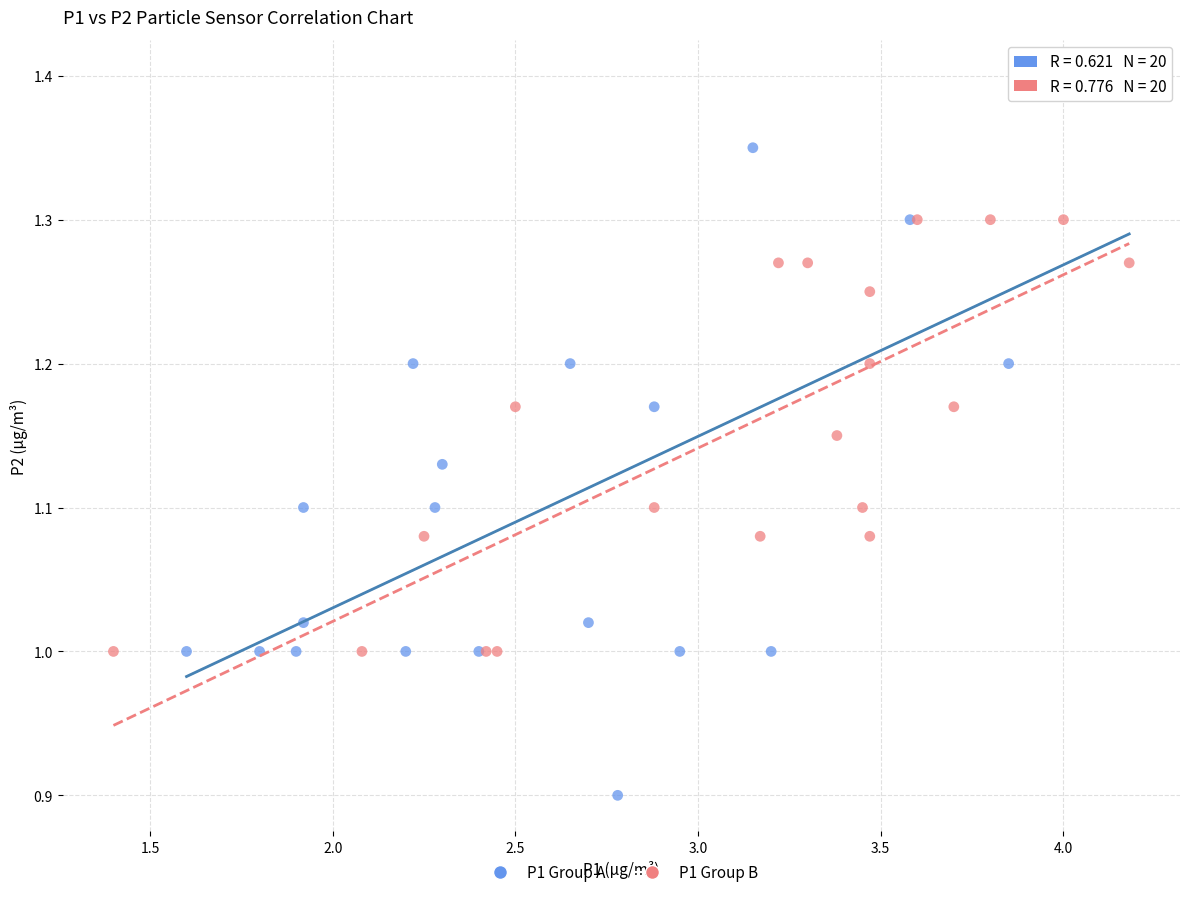

Which series has the largest Y range (max minus min)?

P1 Group A